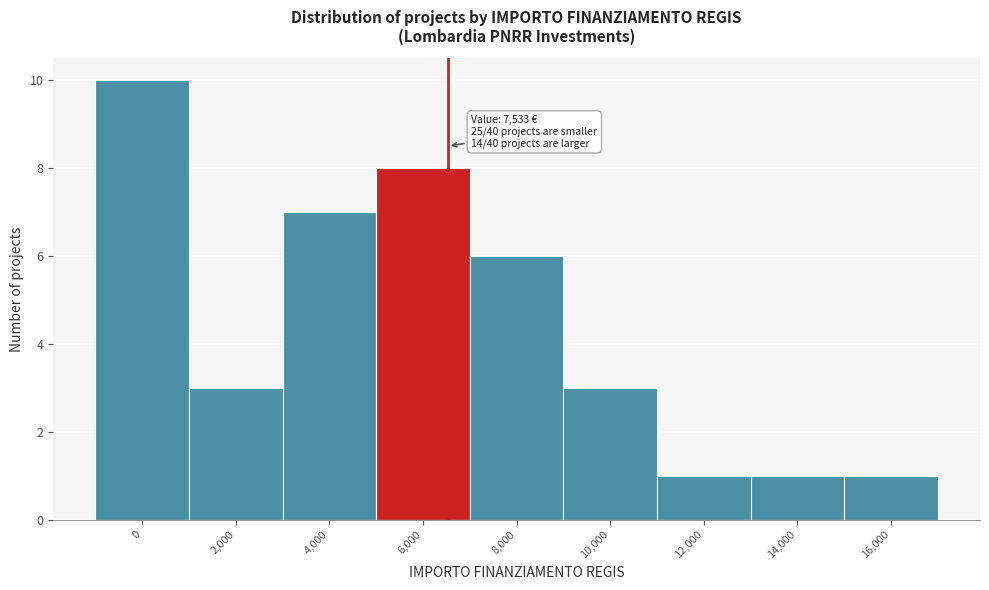

Reading left to right, what are all the values shown in this chart?

10	3	7	8	6	3	1	1	1